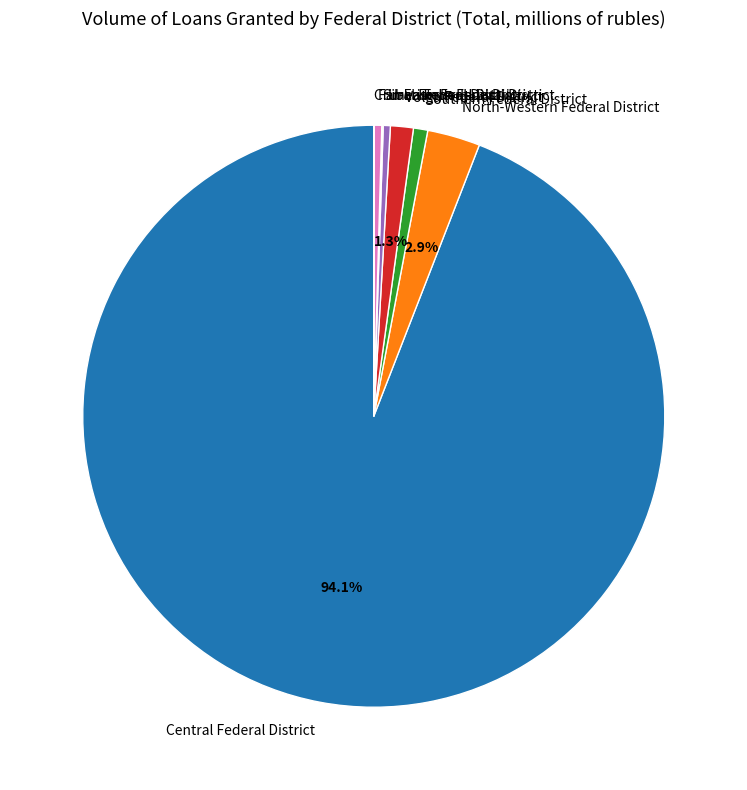

Is there a majority slice in this chart?

Yes